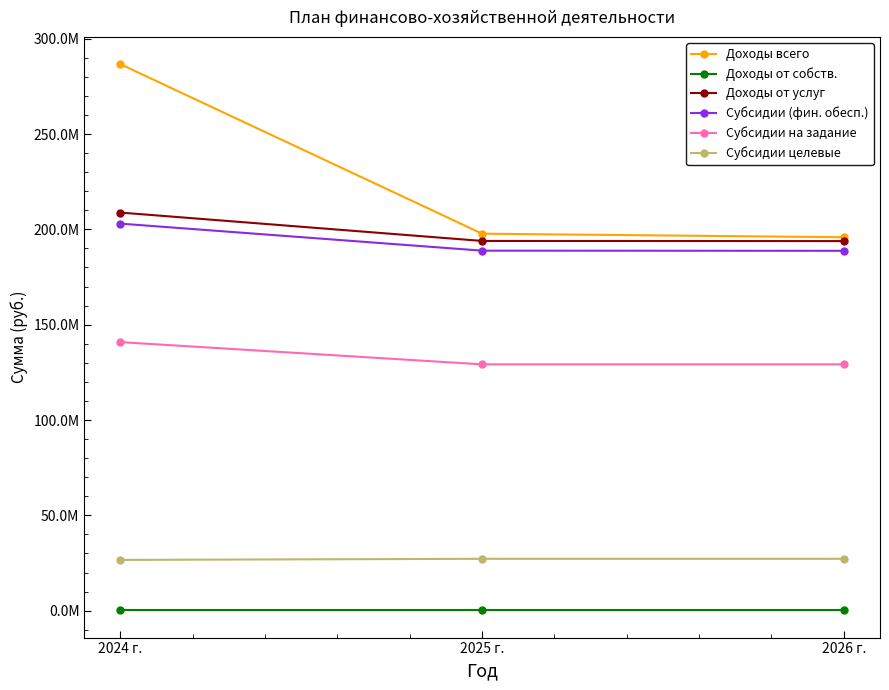

Between 2024 г. and 2025 г., which series saw the biggest shift?

Доходы всего